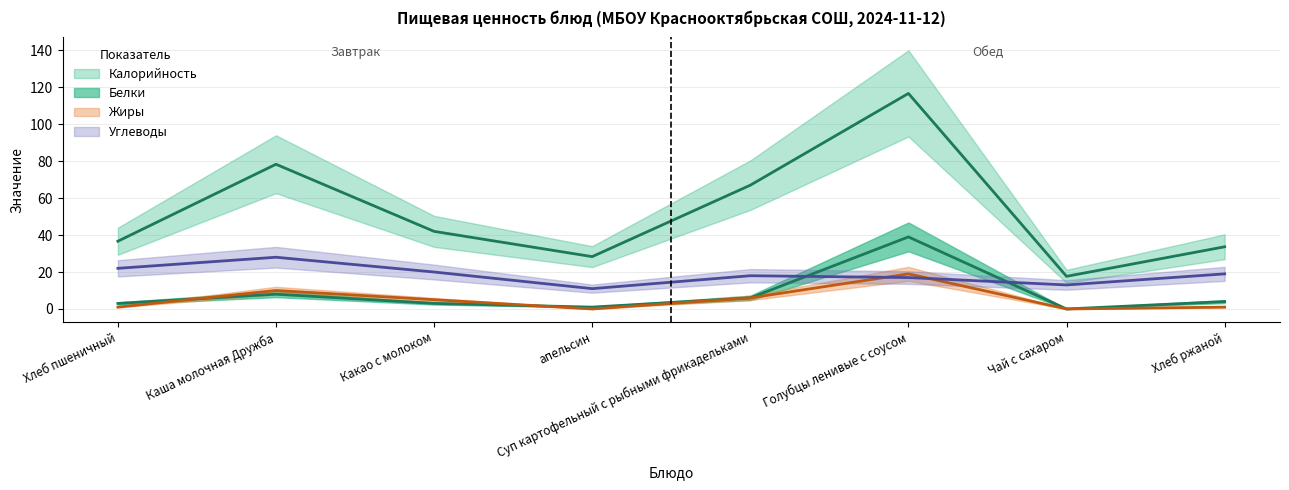

How many interior local peaks does the Белки series have?

2